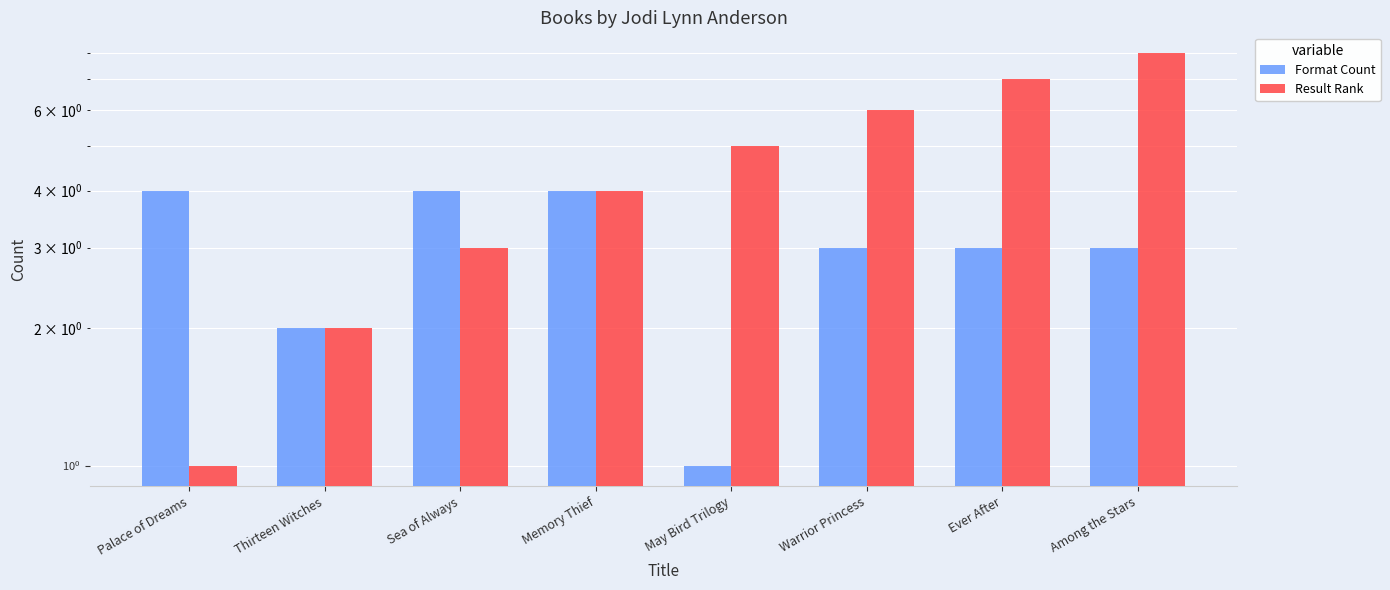

How many categories are shown in the chart?

8